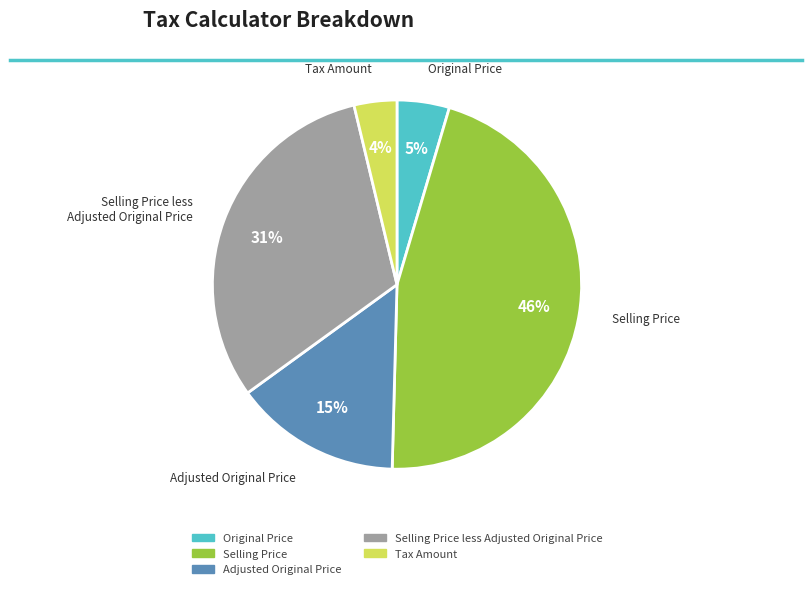

Between Selling Price less Adjusted Original Price and Selling Price, which is larger?

Selling Price